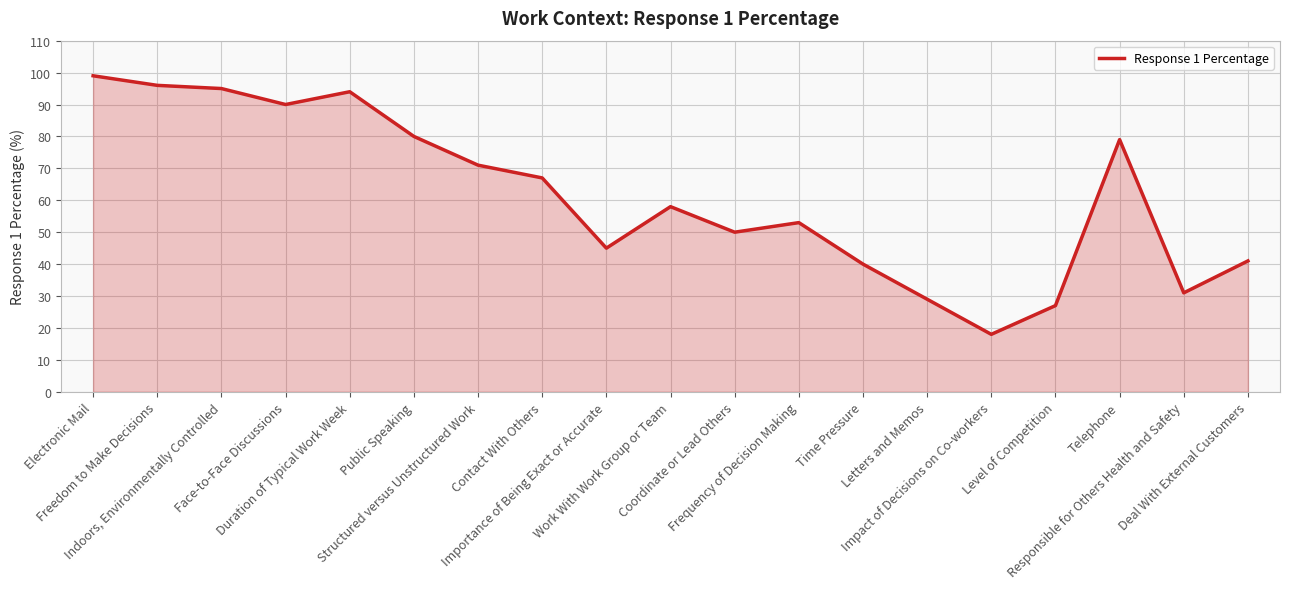

Reading left to right, list all the values displayed in this chart.

Electronic Mail=99	Freedom to Make Decisions=96	Indoors, Environmentally Controlled=95	Face-to-Face Discussions=90	Duration of Typical Work Week=94	Public Speaking=80	Structured versus Unstructured Work=71	Contact With Others=67	Importance of Being Exact or Accurate=45	Work With Work Group or Team=58	Coordinate or Lead Others=50	Frequency of Decision Making=53	Time Pressure=40	Letters and Memos=29	Impact of Decisions on Co-workers=18	Level of Competition=27	Telephone=79	Responsible for Others Health and Safety=31	Deal With External Customers=41